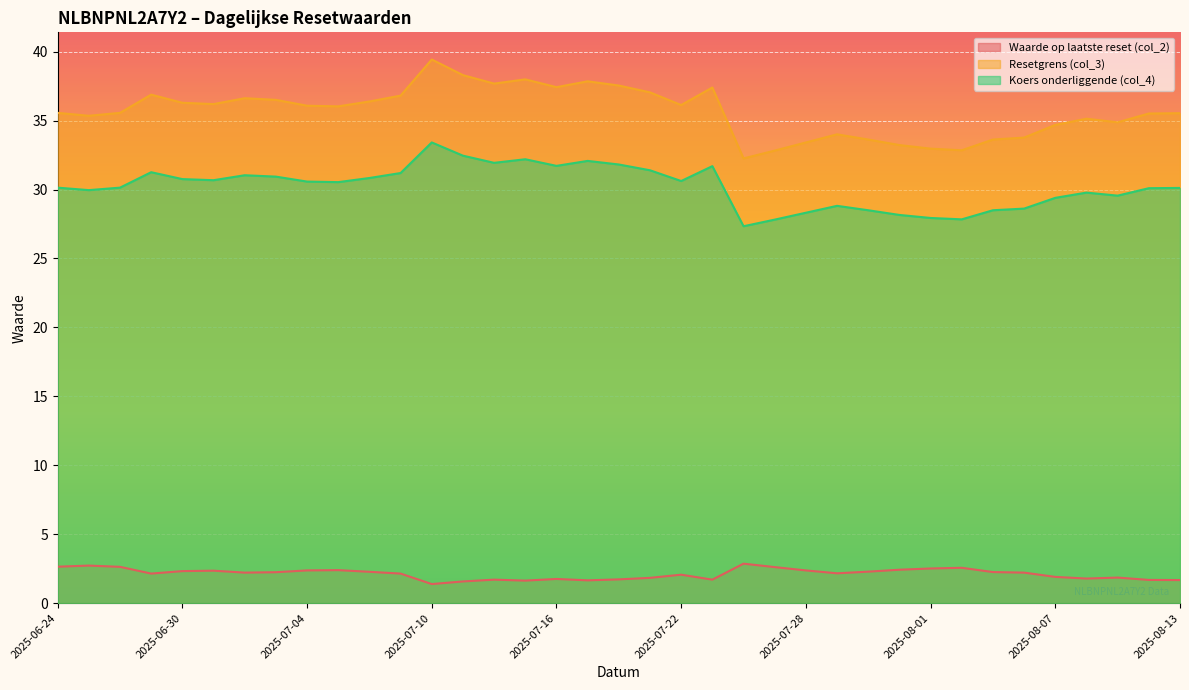

What is the label of the 8th point from the left?

2025-07-03